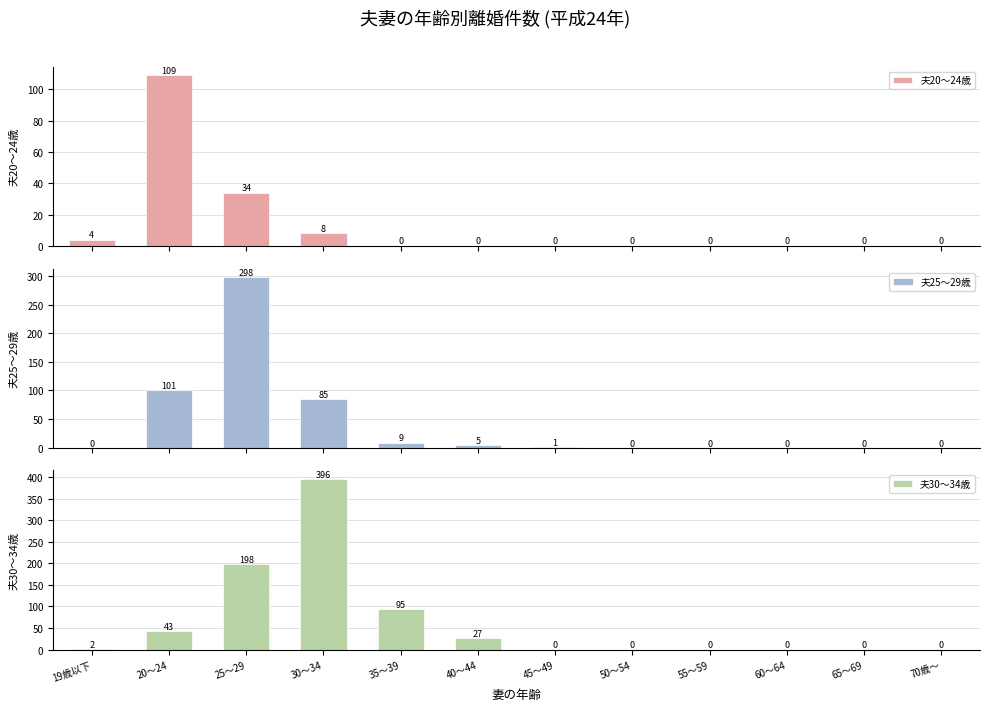

Which category has the lowest value across all series?

35～39